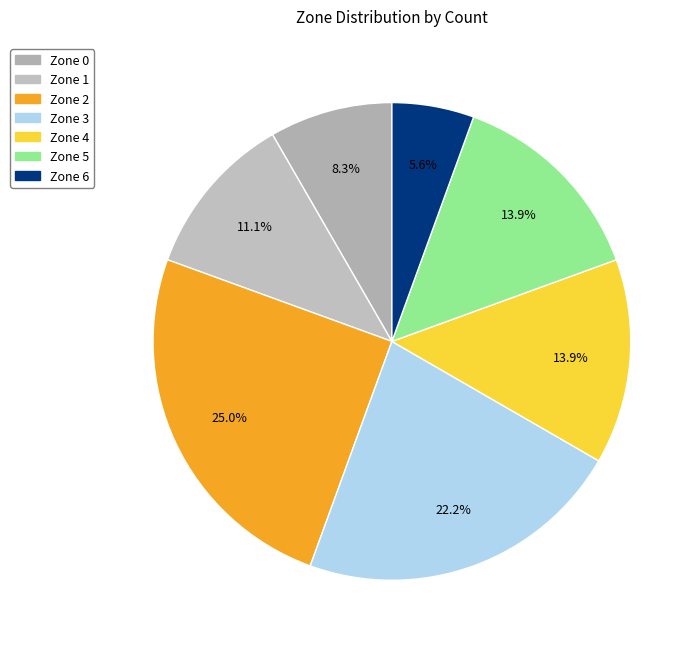

The Zone 2 slice represents 12% of the pie. True or false?

False